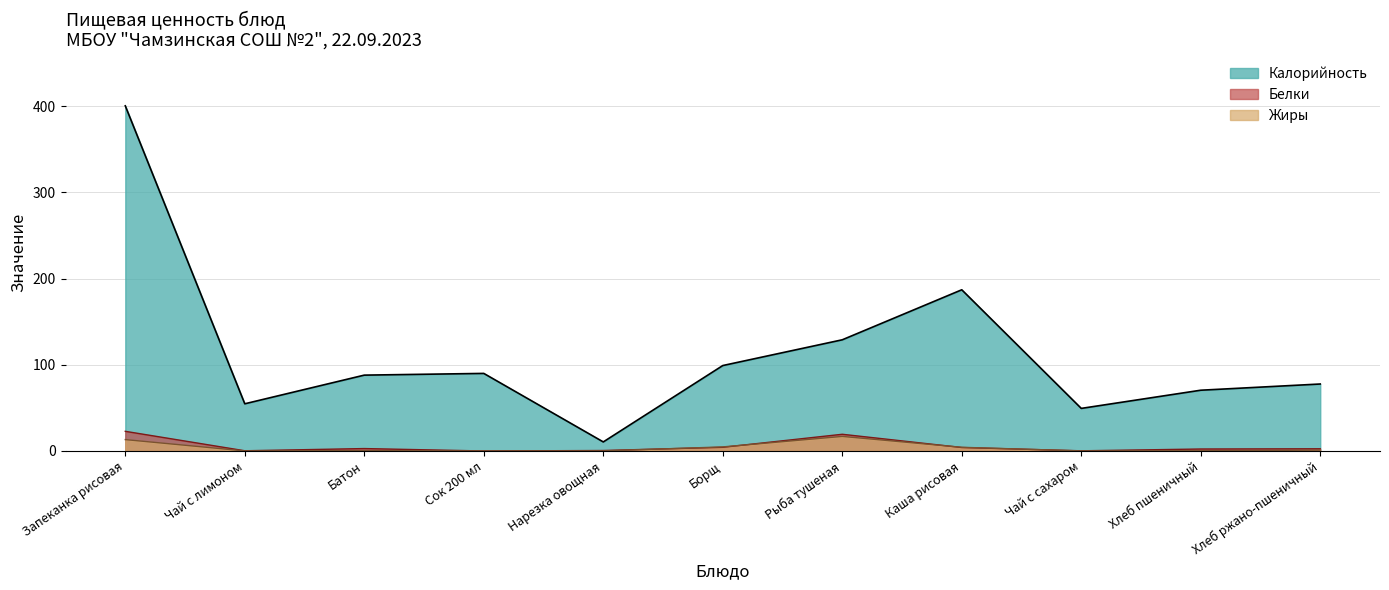

Read the Калорийность value at Чай с сахаром.

49.4